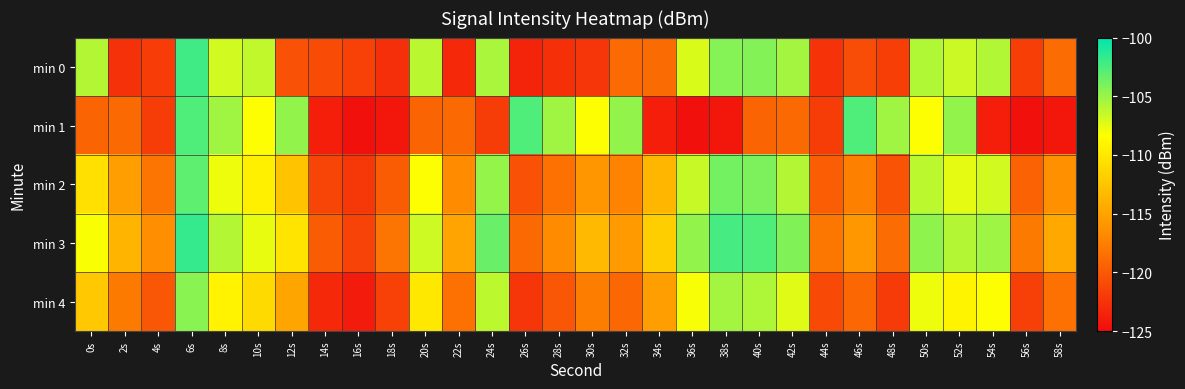

Reading left to right, what are all the values shown in this chart?

min 0: 0s=-105.9	2s=-122.6	4s=-121.9	6s=-102.1	8s=-106.8	10s=-106.3	12s=-120.5	14s=-120.9	16s=-121.6	18s=-122.7	20s=-106.1	22s=-123.1	24s=-105.6	26s=-123.4	28s=-122.6	30s=-122.3	32s=-118.9	34s=-118.8	36s=-107.1	38s=-104.4	40s=-104.3	42s=-105.4	44s=-122.5	46s=-120.7	48s=-121.8	50s=-105.8	52s=-106.6	54s=-105.8	56s=-121.7	58s=-118.7
min 1: 0s=-119.2	2s=-118.9	4s=-121.8	6s=-102.6	8s=-105.3	10s=-108.3	12s=-104.8	14s=-123.8	16s=-124.7	18s=-124.3	20s=-119.2	22s=-118.9	24s=-121.8	26s=-102.6	28s=-105.3	30s=-108.3	32s=-104.8	34s=-123.8	36s=-124.7	38s=-124.3	40s=-119.2	42s=-118.9	44s=-121.8	46s=-102.6	48s=-105.3	50s=-108.3	52s=-104.8	54s=-123.8	56s=-124.7	58s=-124.3
min 2: 0s=-110.5	2s=-115.3	4s=-118.2	6s=-103.1	8s=-107.8	10s=-109.4	12s=-112.6	14s=-121.3	16s=-122.1	18s=-119.8	20s=-108.3	22s=-116.7	24s=-104.9	26s=-120.5	28s=-118.4	30s=-115.9	32s=-117.2	34s=-113.6	36s=-106.5	38s=-103.8	40s=-104.1	42s=-105.9	44s=-119.7	46s=-117.4	48s=-120.3	50s=-106.2	52s=-107.5	54s=-106.8	56s=-119.4	58s=-116.3
min 3: 0s=-108.2	2s=-113.7	4s=-116.5	6s=-101.8	8s=-105.9	10s=-107.6	12s=-110.3	14s=-119.8	16s=-121.4	18s=-118.2	20s=-106.7	22s=-114.9	24s=-103.5	26s=-118.9	28s=-116.7	30s=-113.4	32s=-115.6	34s=-111.9	36s=-104.8	38s=-102.3	40s=-102.6	42s=-104.2	44s=-118.1	46s=-115.8	48s=-118.7	50s=-104.7	52s=-105.9	54s=-105.2	56s=-117.8	58s=-114.6
min 4: 0s=-112.3	2s=-117.8	4s=-120.1	6s=-104.5	8s=-109.2	10s=-111.0	12s=-114.8	14s=-123.1	16s=-124.0	18s=-121.5	20s=-110.0	22s=-118.4	24s=-106.2	26s=-122.3	28s=-120.1	30s=-117.6	32s=-119.0	34s=-115.3	36s=-108.1	38s=-105.4	40s=-105.7	42s=-107.3	44s=-121.0	46s=-119.0	48s=-122.0	50s=-107.8	52s=-109.1	54s=-108.3	56s=-121.6	58s=-118.4